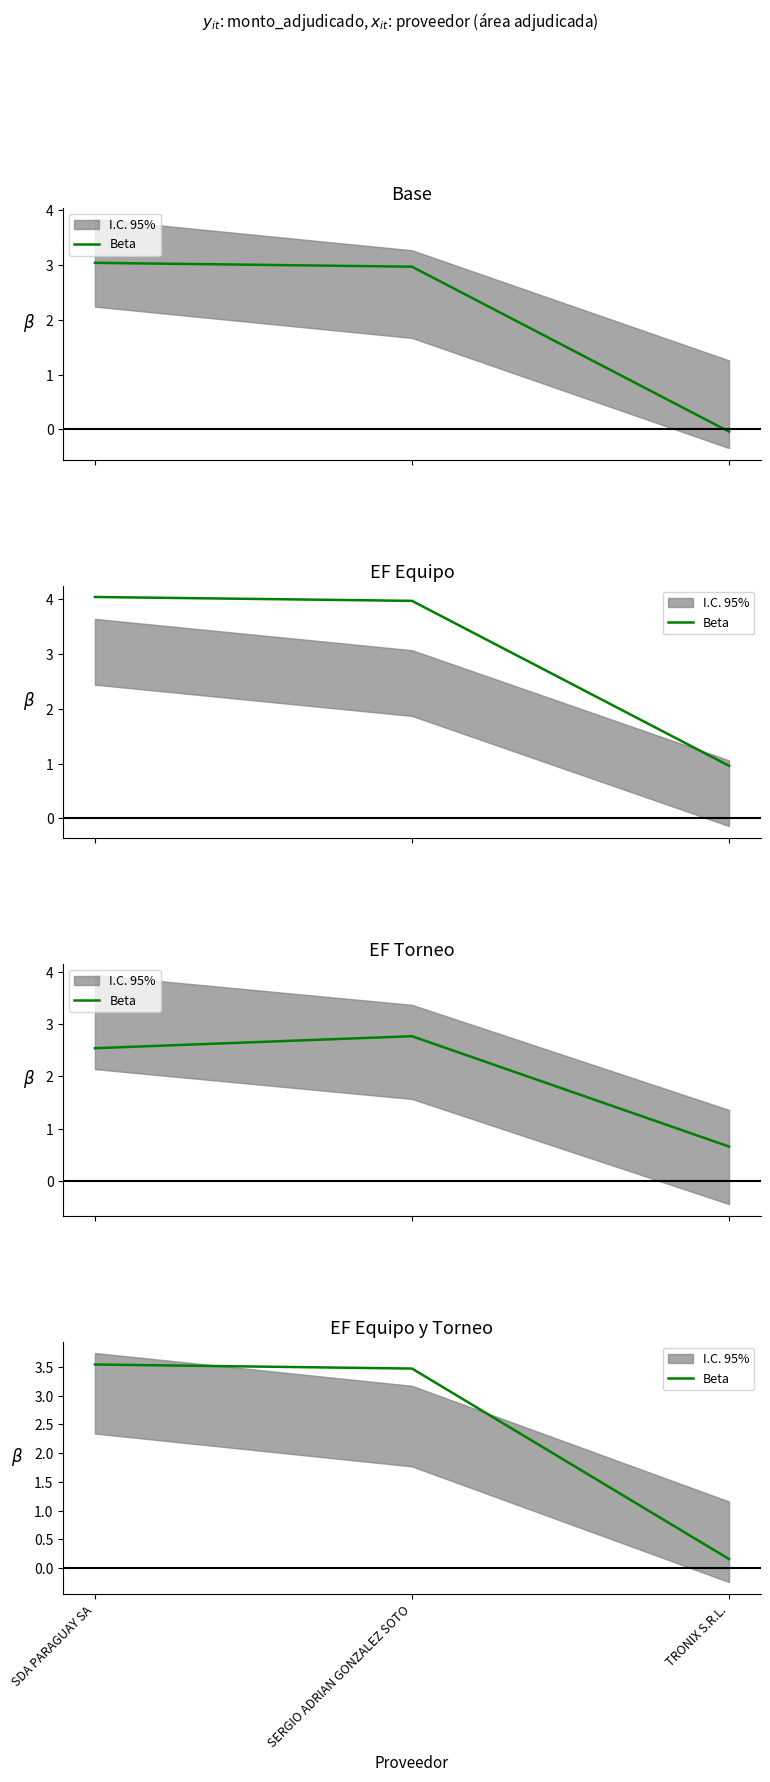

Reading left to right, what are all the values shown in this chart?

3.5	3.5	0.2